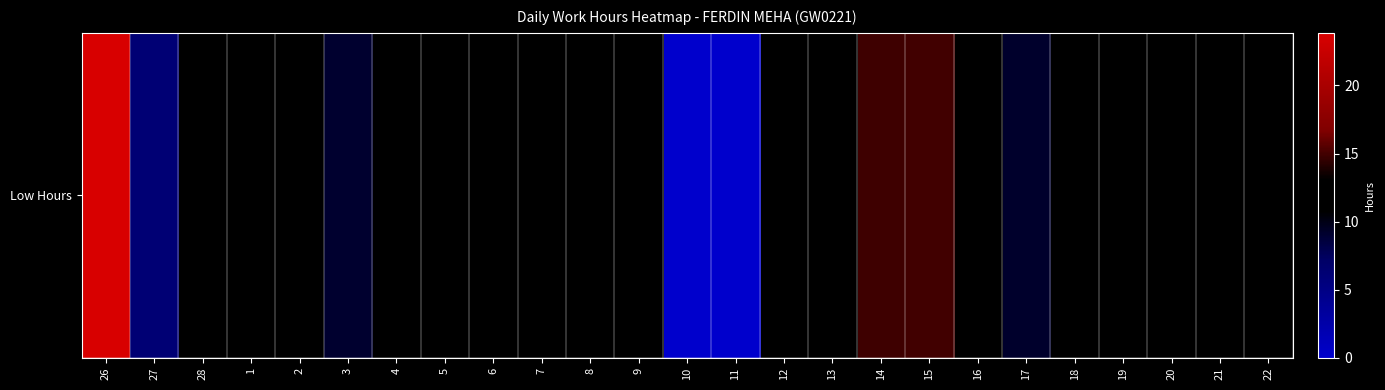

Which label corresponds to the smallest value in the chart?

10